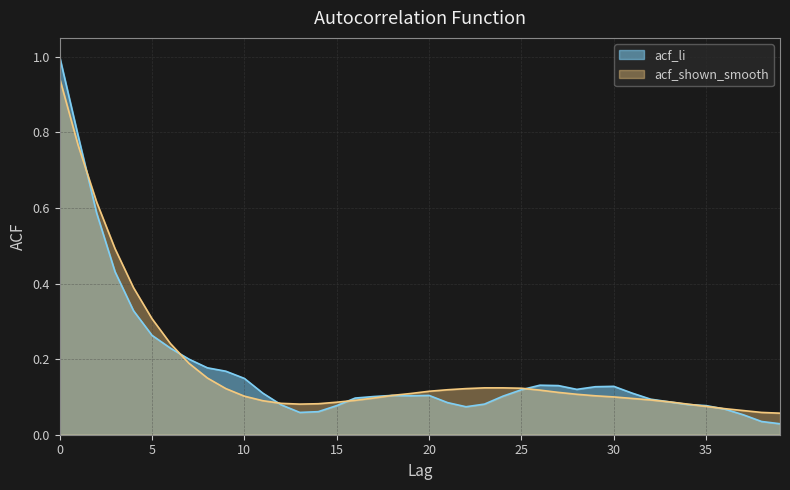

How many interior local valleys does the acf_li series have?

4